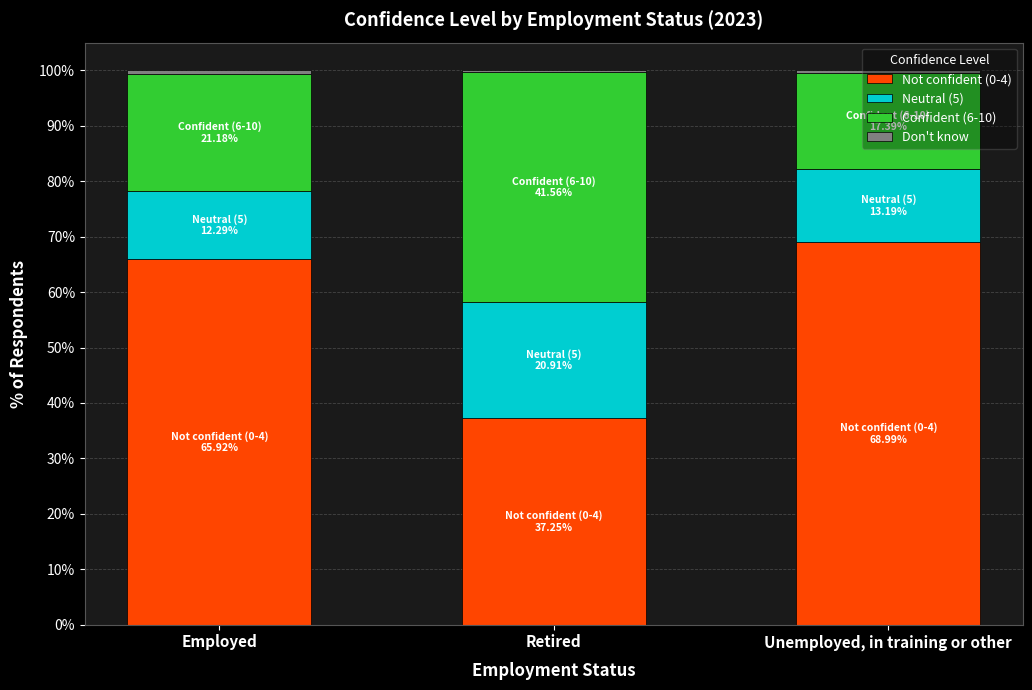

The value of Not confident (0-4) at Unemployed, in training or other is 69.0. True or false?

True